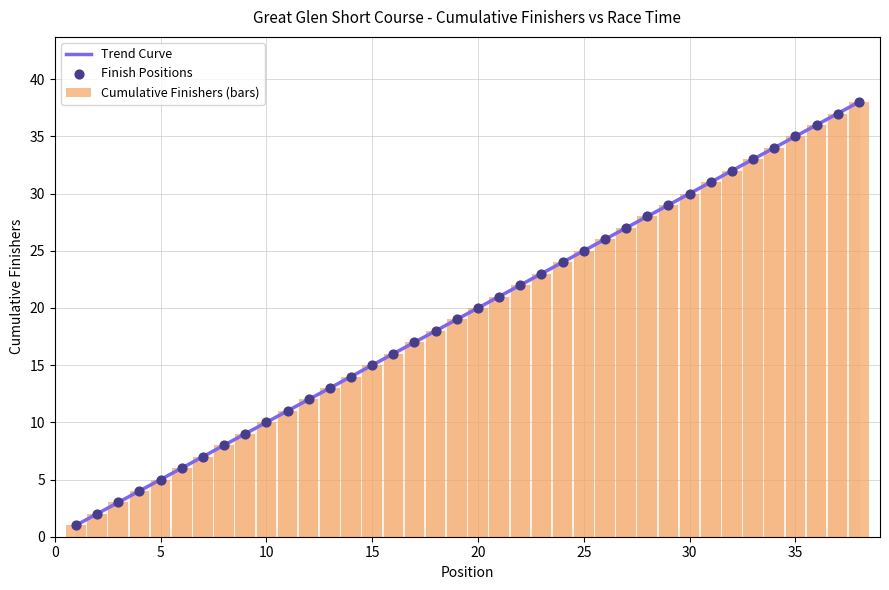

Approximately how many times larger is the value at 36 compared to 35?

1.0